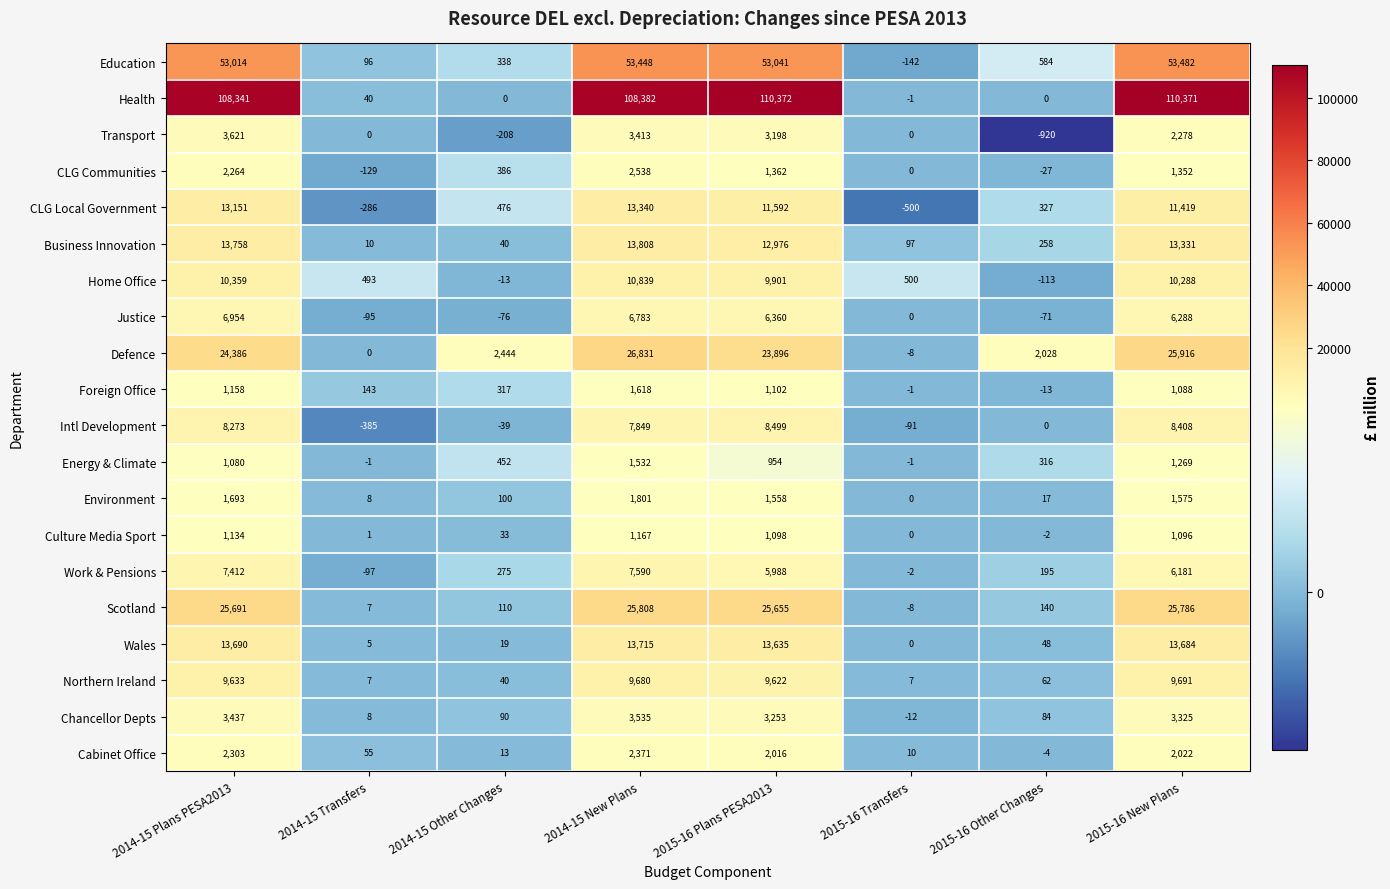

Which series has the largest total across all categories?

Health